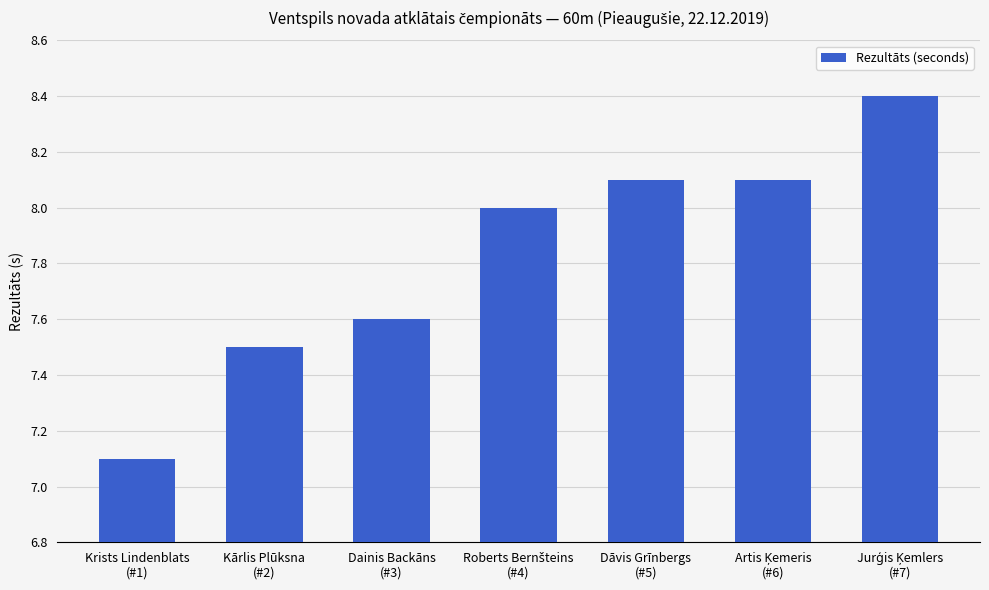

The value at Kārlis Plūksna
(#2) is 12.7. True or false?

False